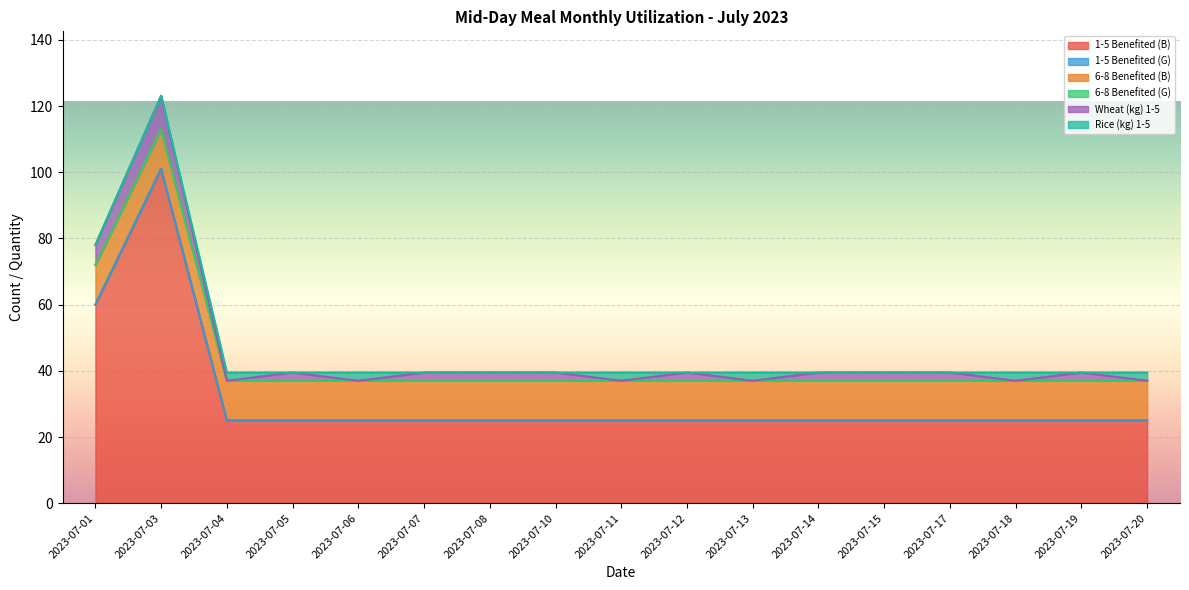

What is the difference between the second highest and minimum values in the 1-5 Benefited (B) series?

35.0